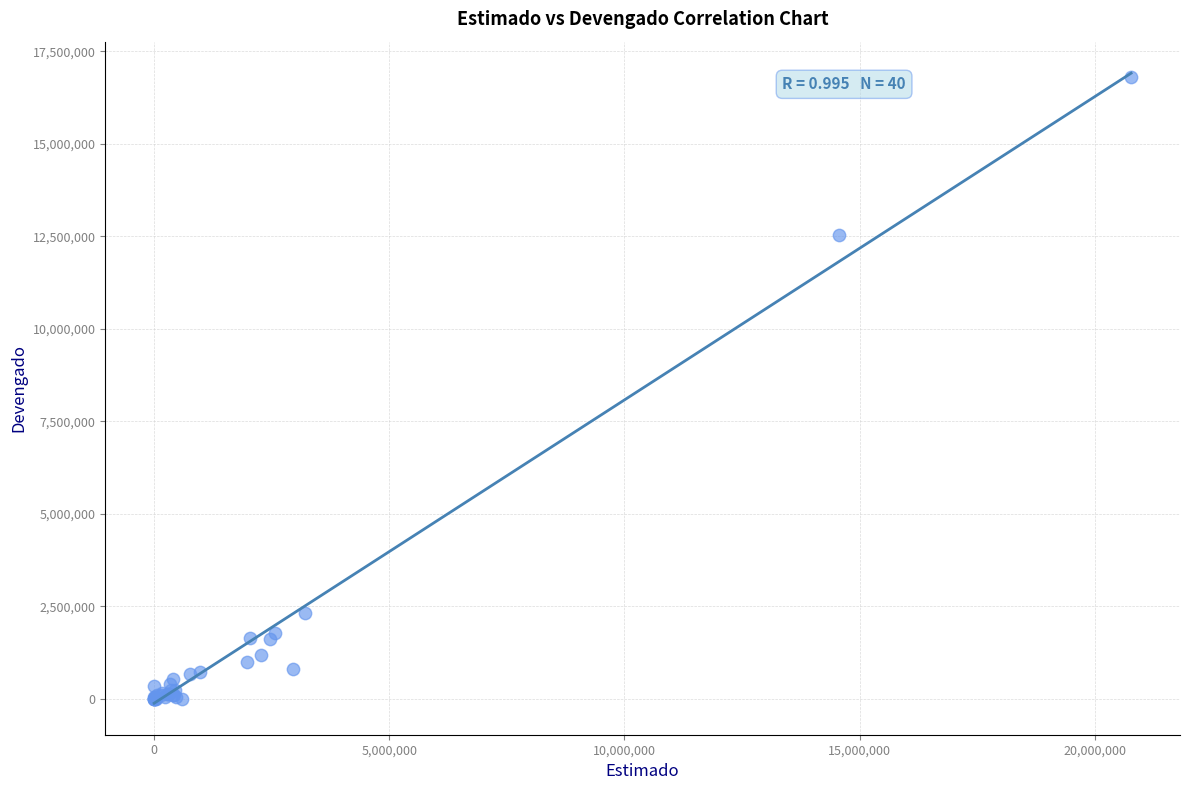

What Y value in the scatter plot is closest to 8401229?

12538055.2